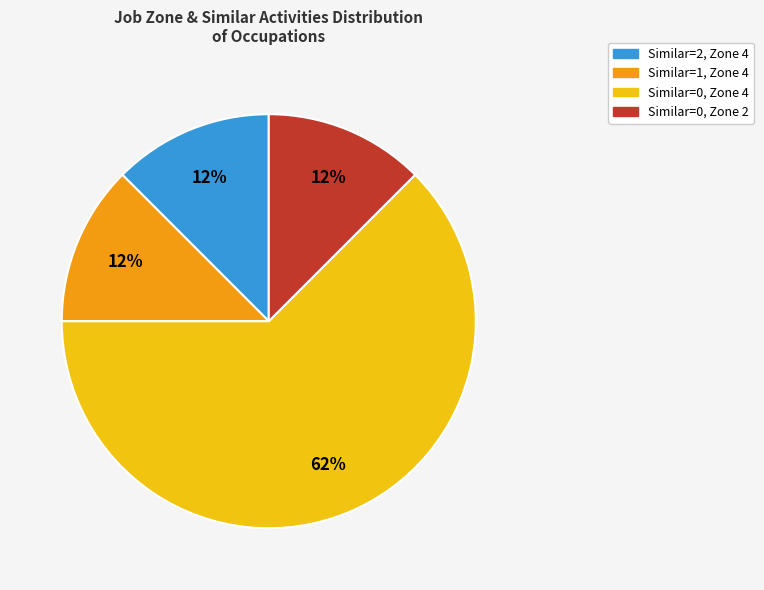

To the nearest percent, what is the average slice percentage?

25%